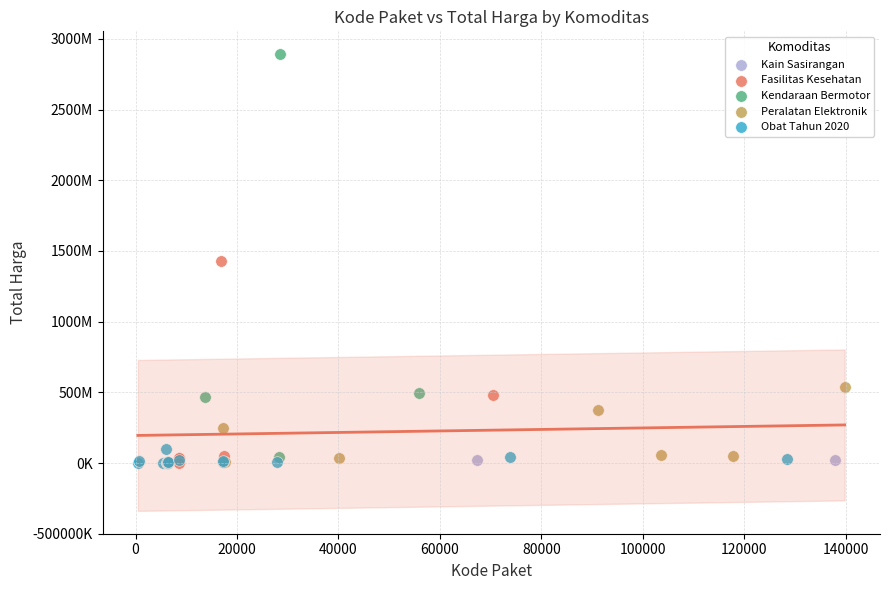

What are all the series names shown in the legend?

Fasilitas Kesehatan, Peralatan Elektronik, Kendaraan Bermotor, Obat Tahun 2020, Kain Sasirangan